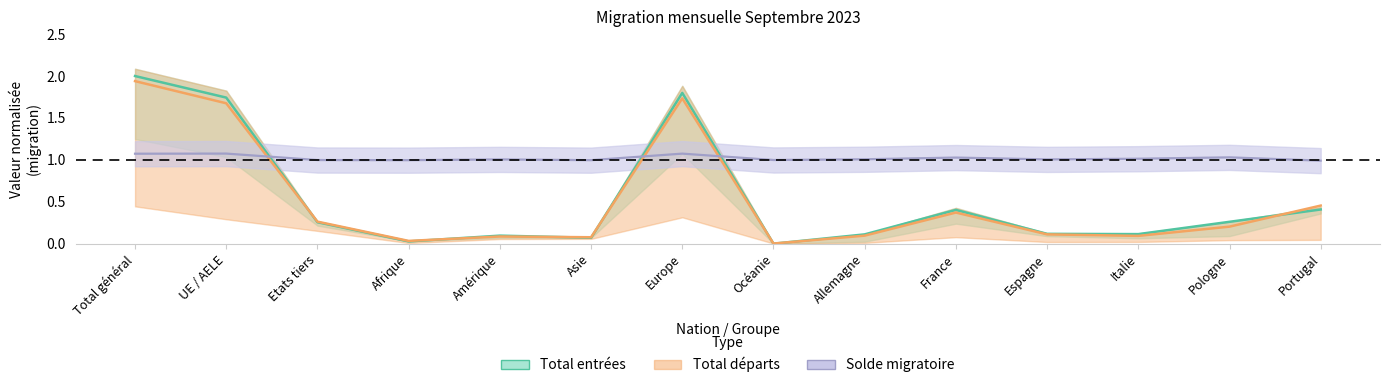

What is the difference between the highest and lowest values at Amérique?

0.9